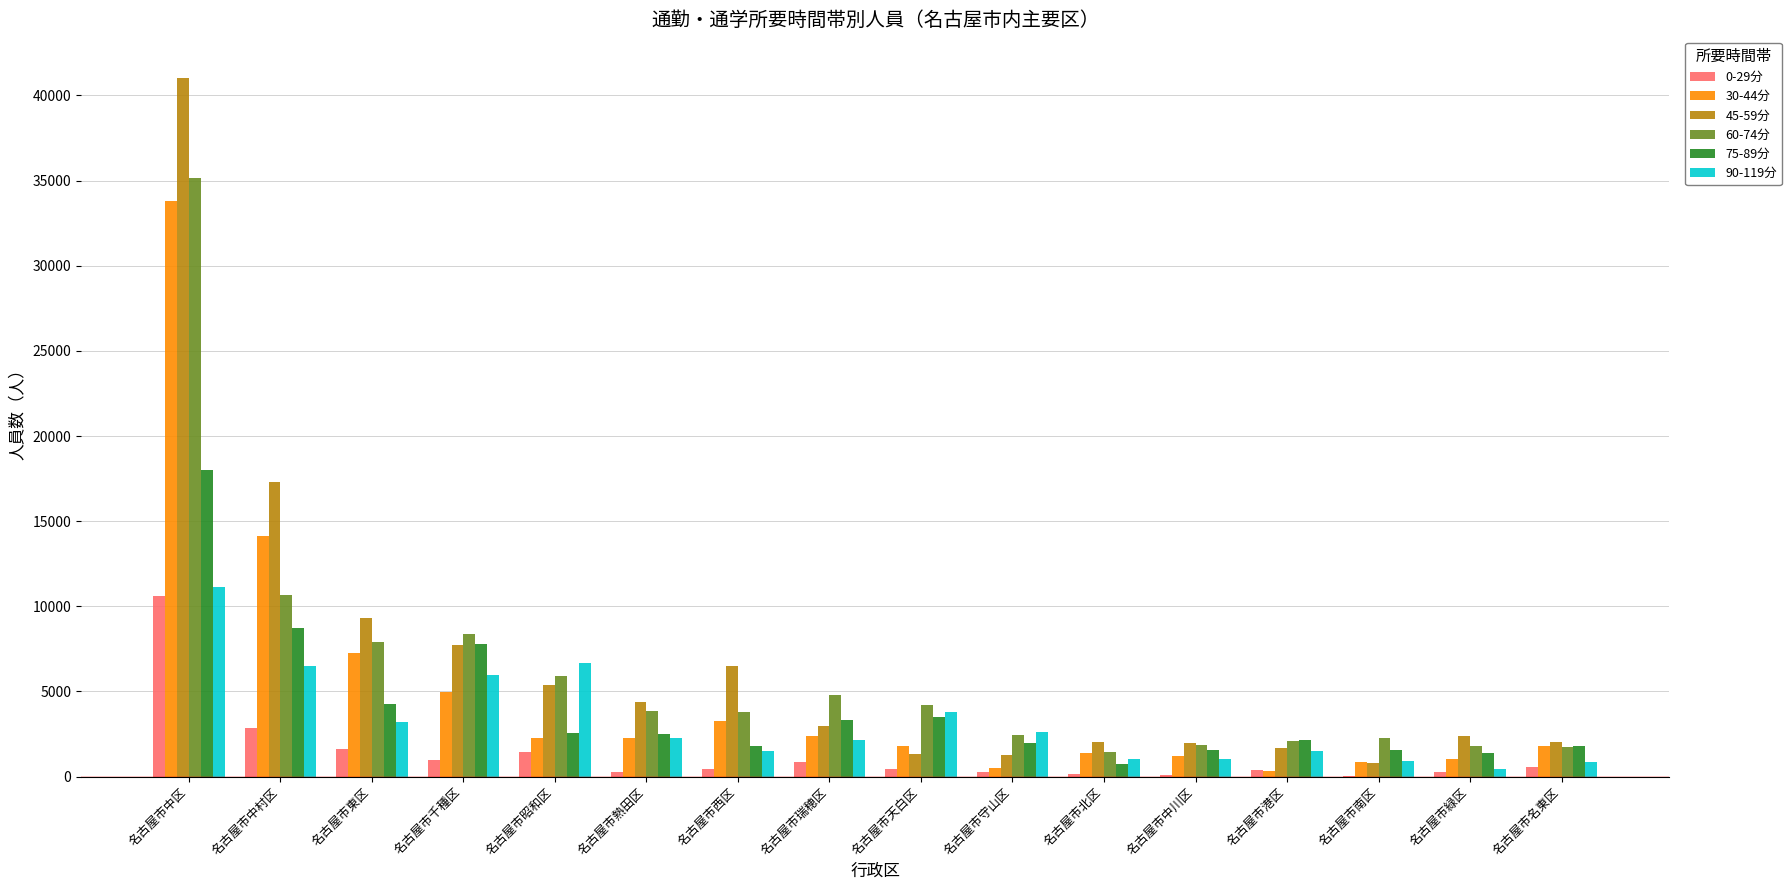

How many groups of bars are there?

16